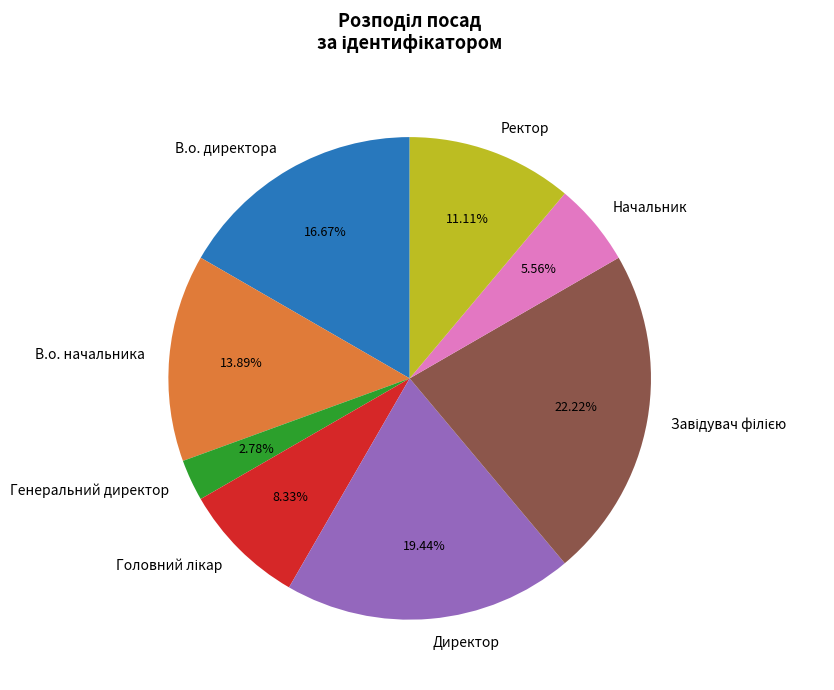

How many segments does this pie chart have?

8